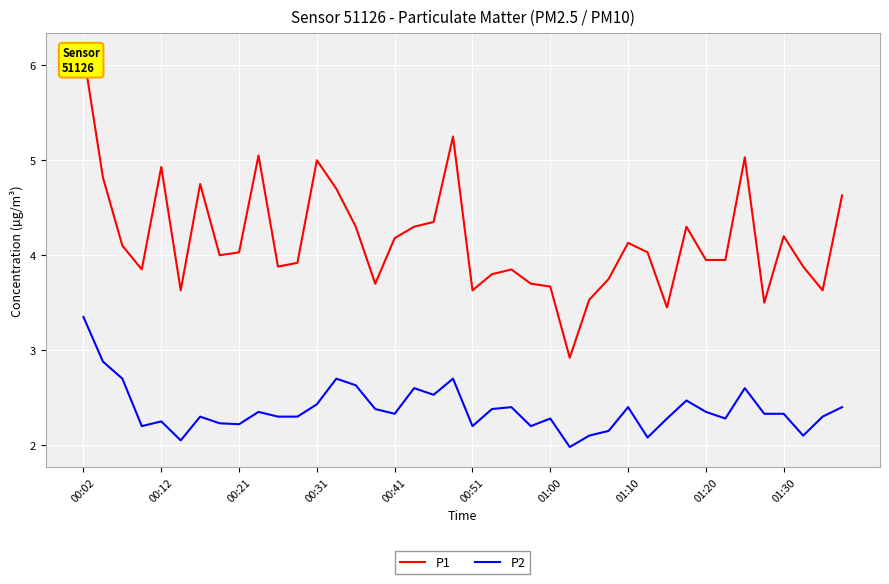

At which category is the sum across all series the highest?

00:02